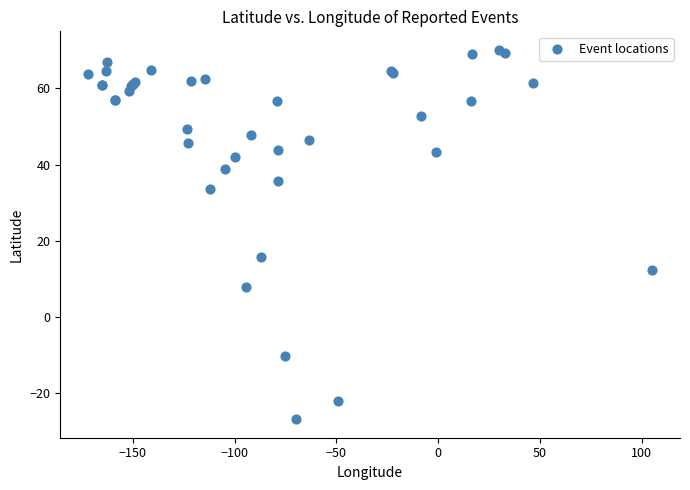

What Y value in the scatter plot is closest to 21?

15.8